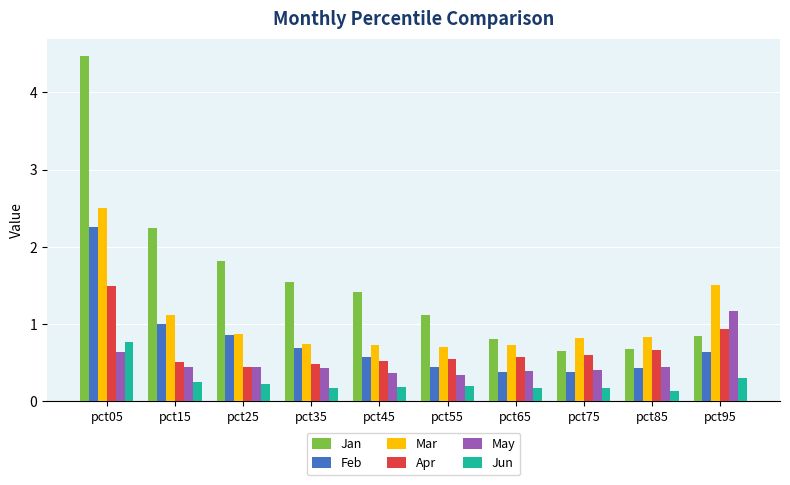

The Jan series shows 1.5 at pct35. True or false?

True